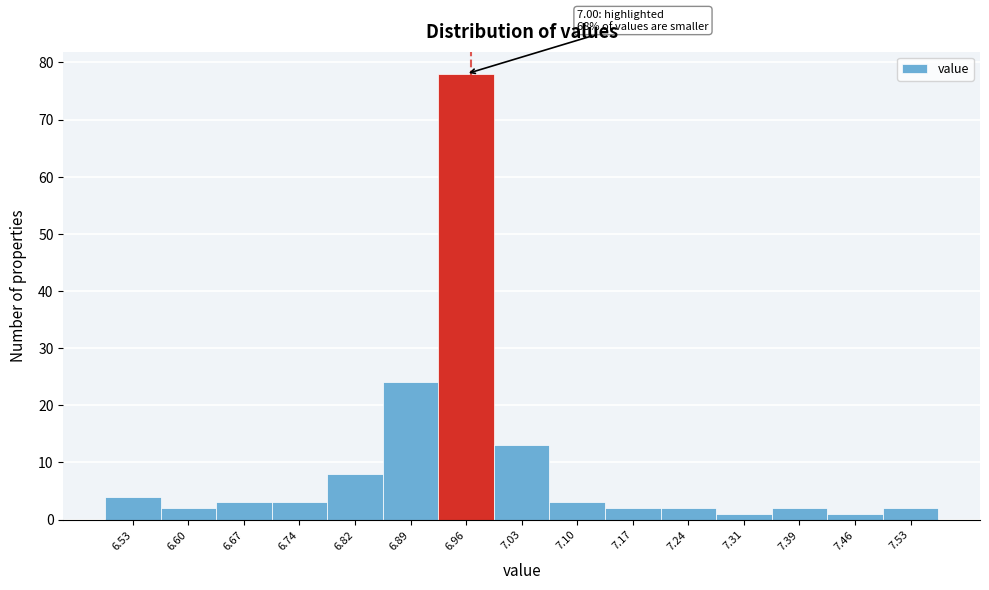

Reading right to left, what are all the values shown in this chart?

7.53=2	7.46=1	7.39=2	7.31=1	7.24=2	7.17=2	7.10=3	7.03=13	6.96=78	6.89=24	6.82=8	6.74=3	6.67=3	6.60=2	6.53=4